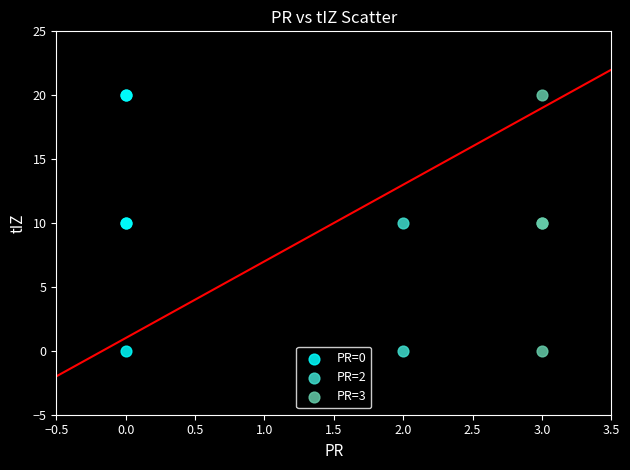

What are all the series names shown in the legend?

PR=0, PR=2, PR=3